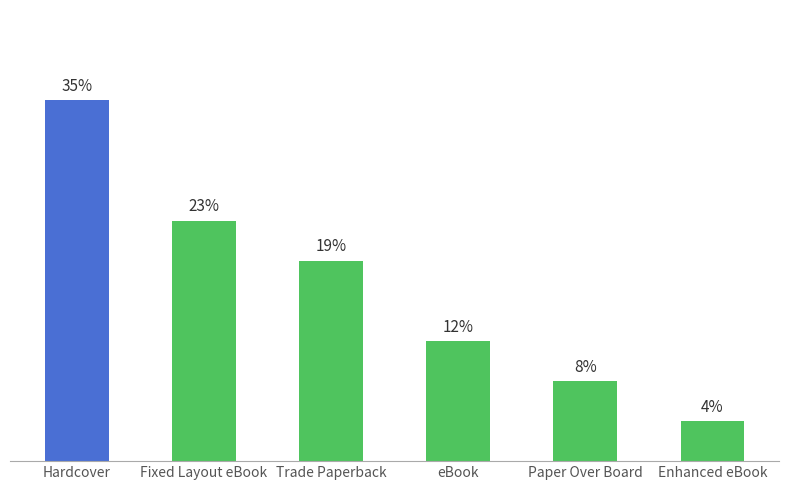

Rank the categories by value from lowest to highest.

Enhanced eBook, Paper Over Board, eBook, Trade Paperback, Fixed Layout eBook, Hardcover